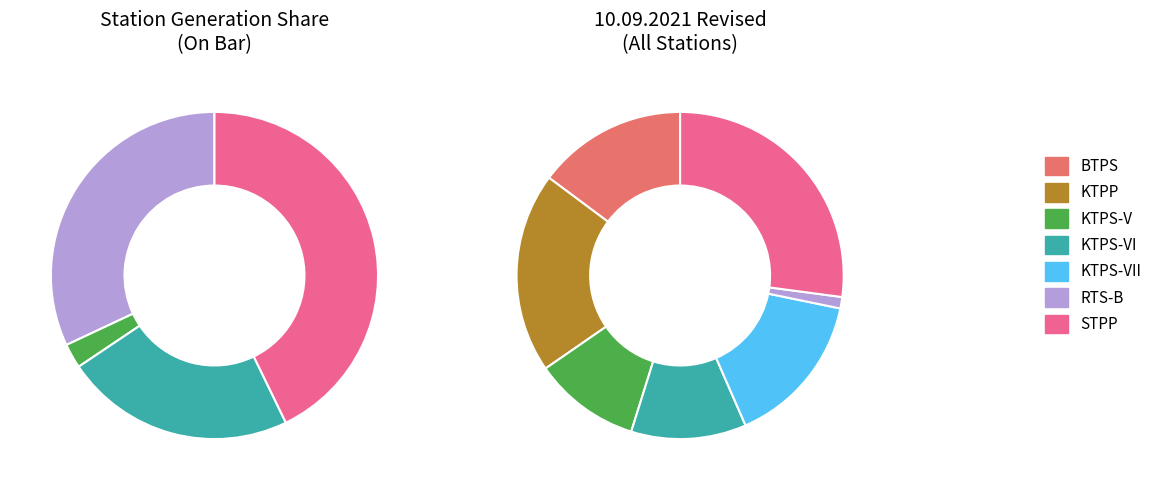

Does RTS-B represent more than half of the total?

No